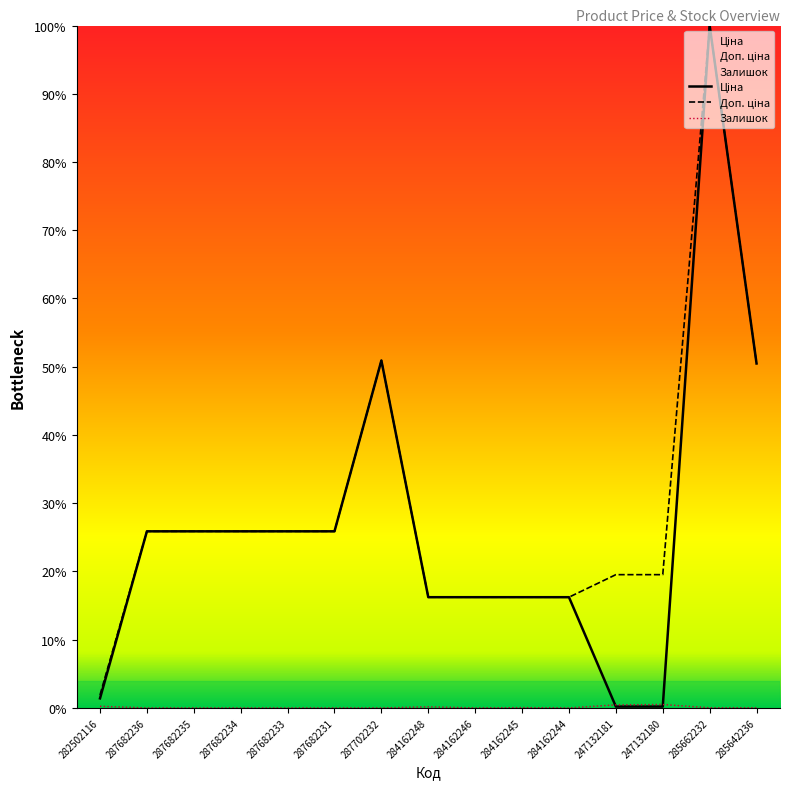

Which category has the lowest value in the Ціна series?

247132181